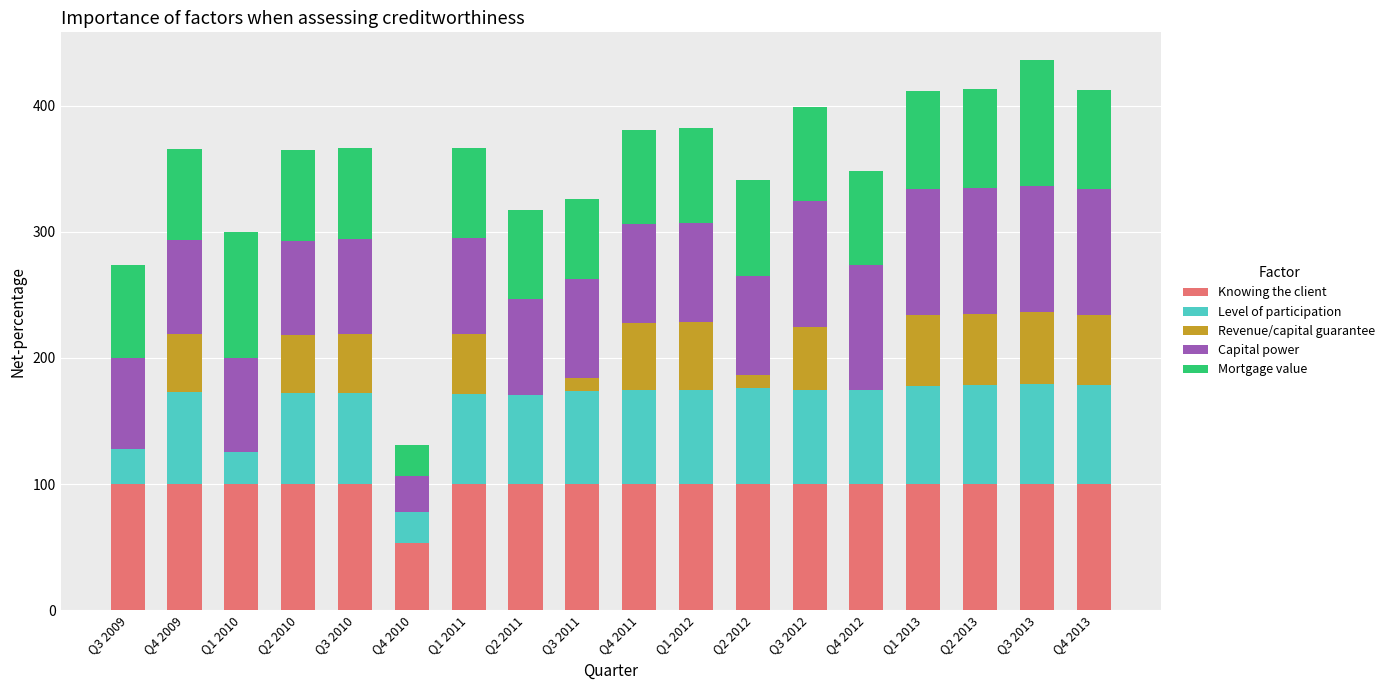

What is the sum of all Knowing the client values?

1753.4